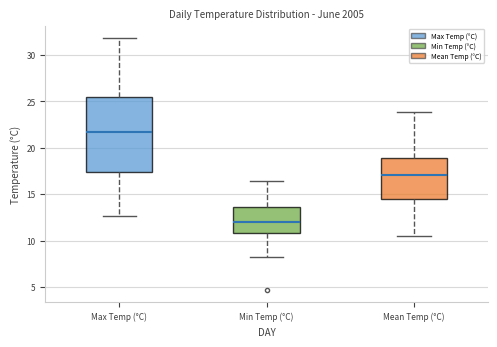

Comparing the boxes themselves (not the whiskers), which one is the tallest?

Max Temp (°C)